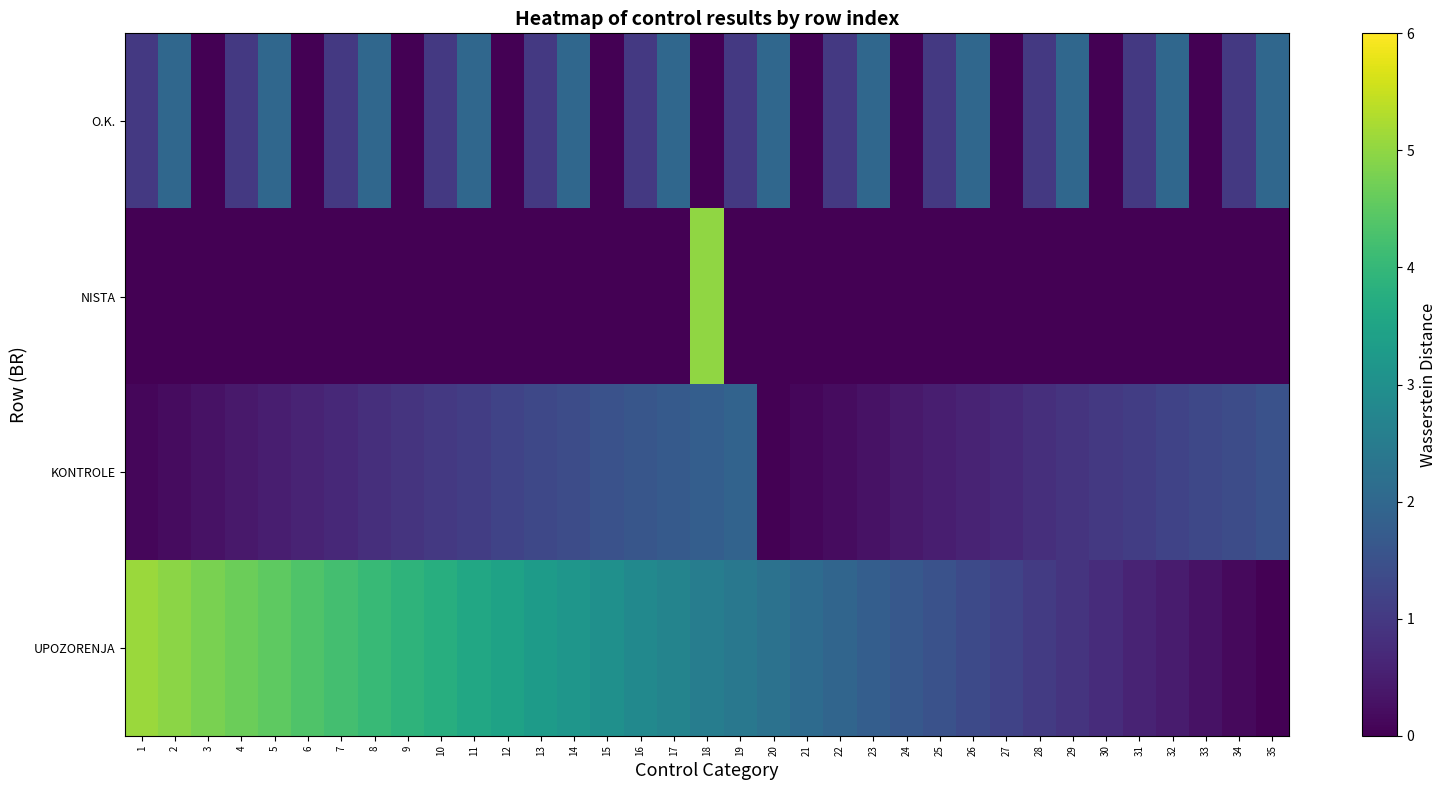

At which category is the sum across all series the highest?

18